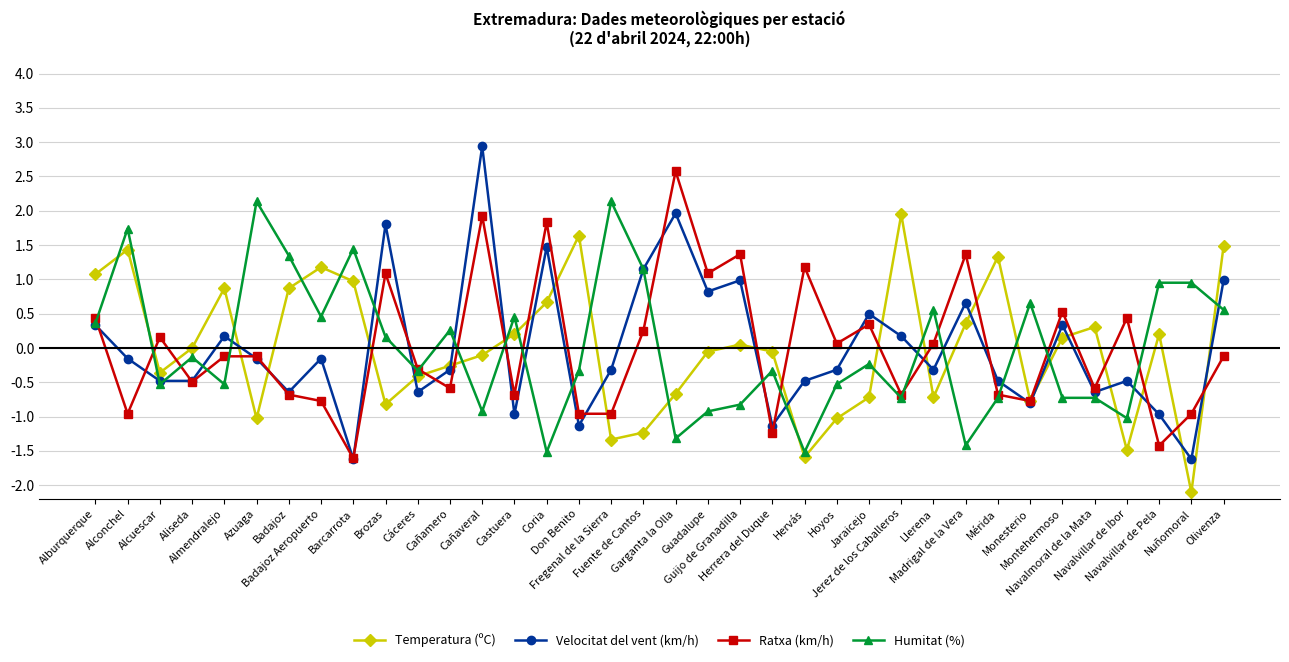

Which series has the largest range (max minus min)?

Velocitat del vent (km/h)